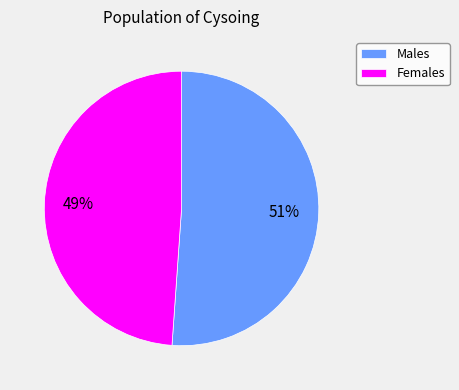

Combined, do Females and Males account for over 50%?

Yes